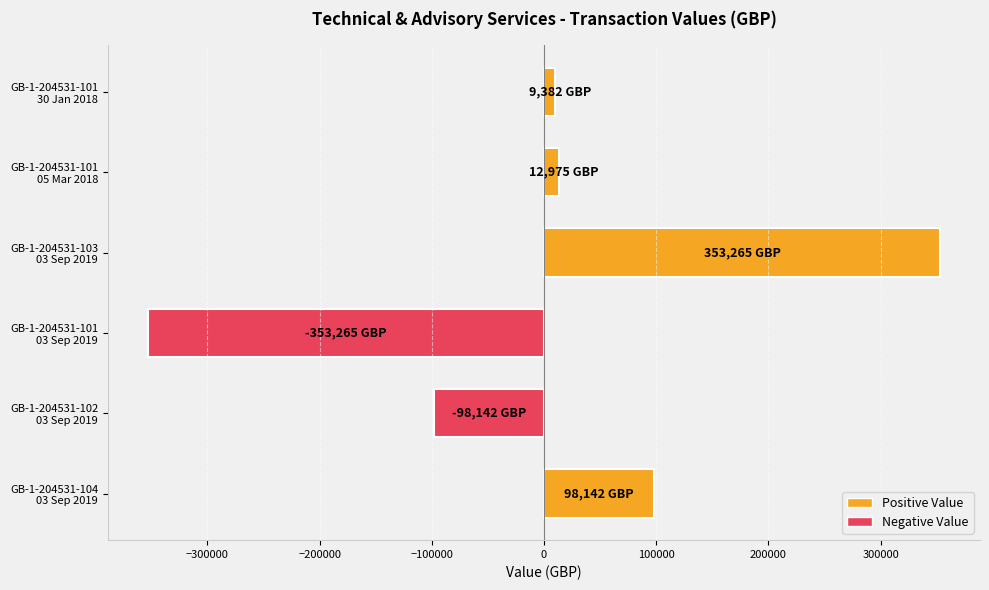

What is the difference between the maximum and minimum values?

706530